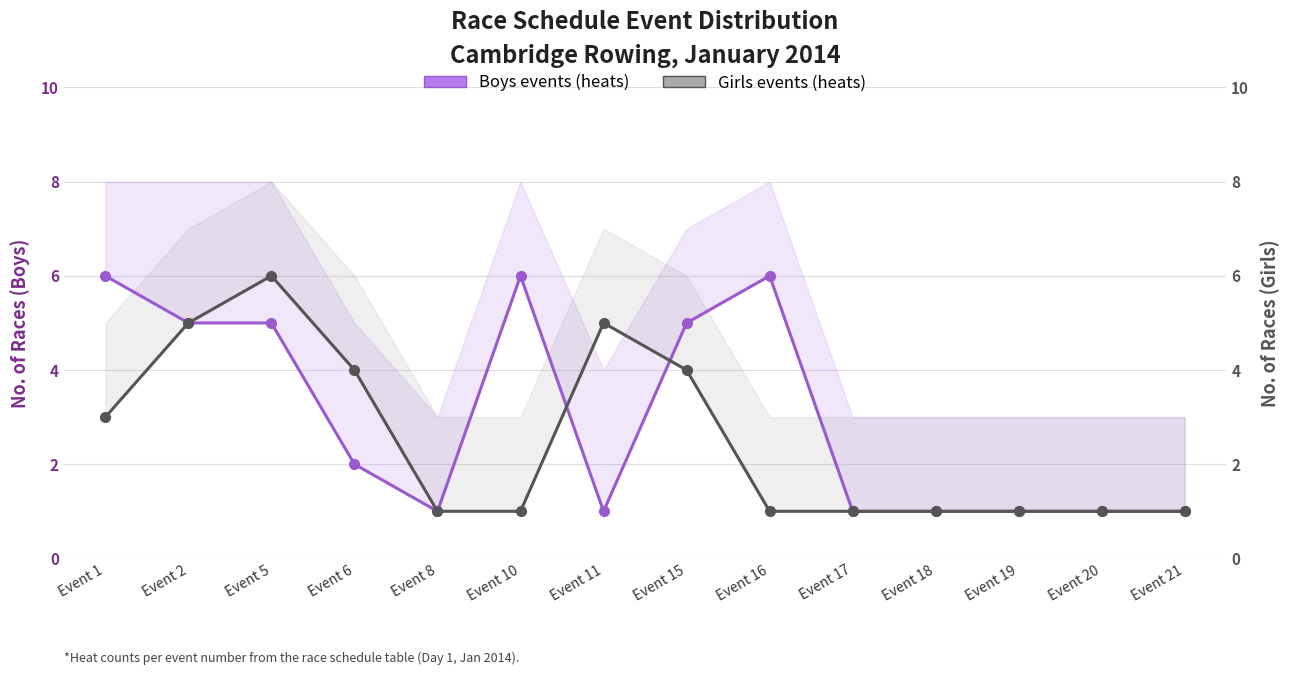

Where does the Boys events (heats) series first go above 2?

Event 1